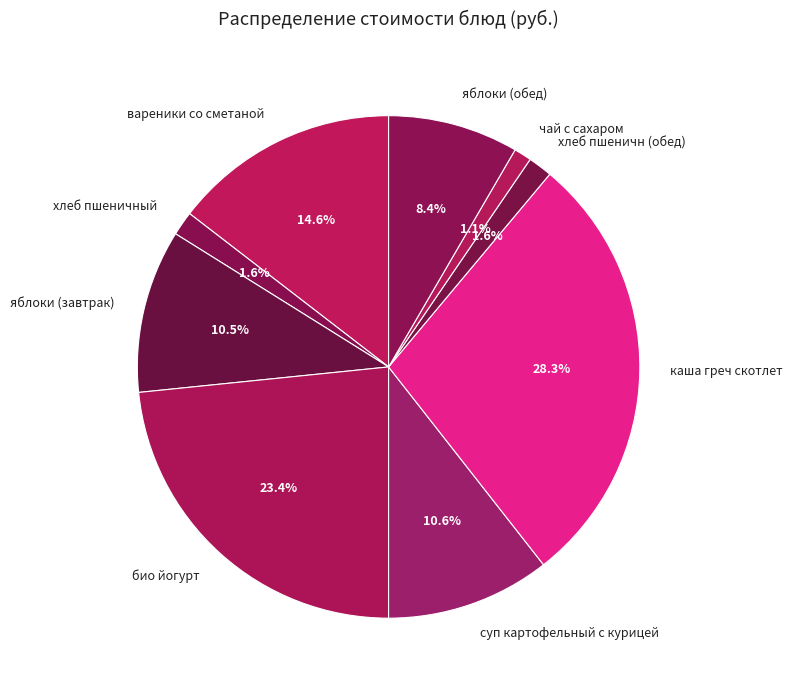

What percentage do вареники со сметаной and чай с сахаром together represent?

15.7%